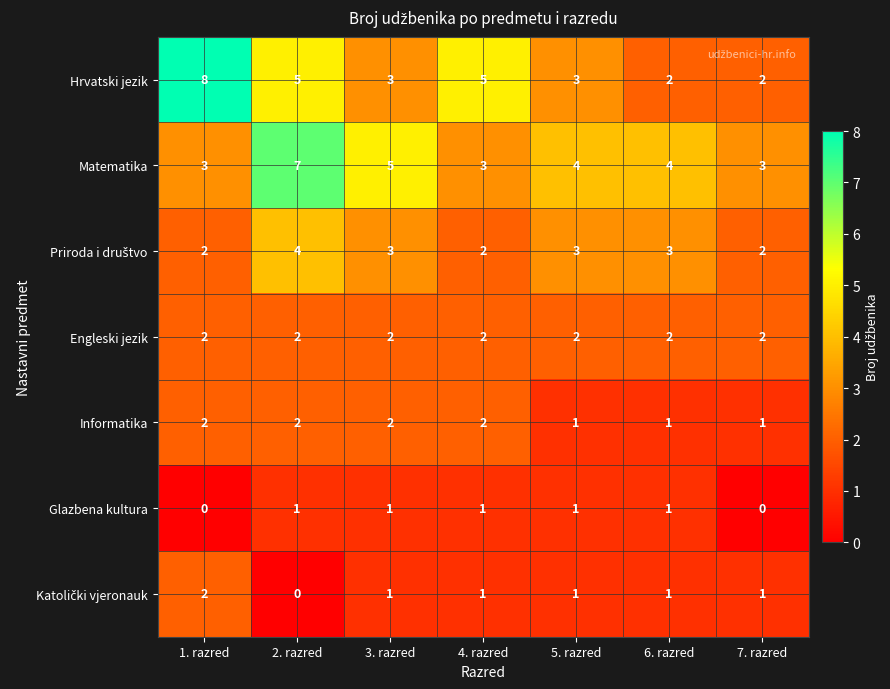

Count the number of categories in the chart.

7